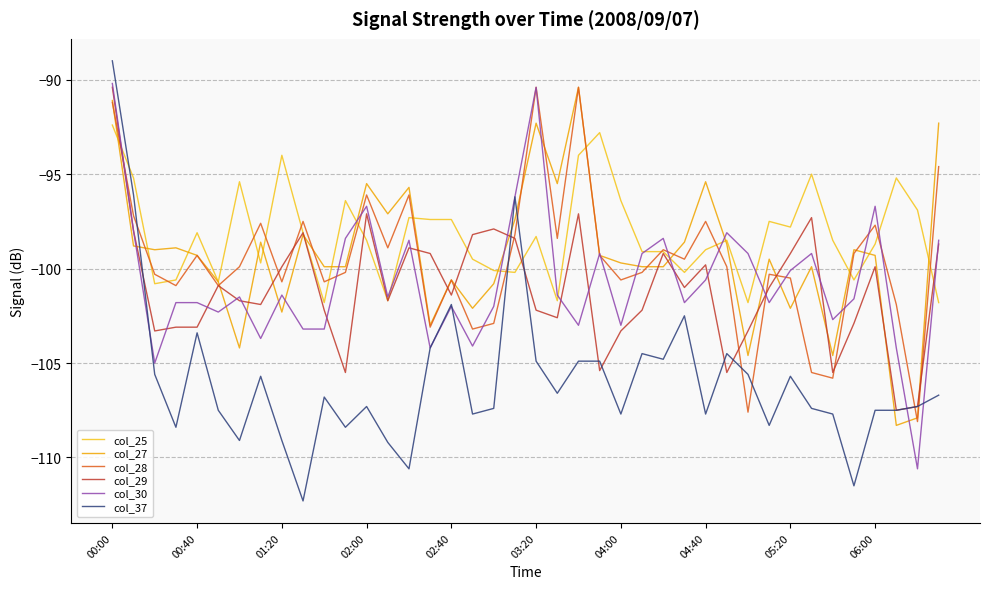

Which series has the largest total across all categories?

col_25